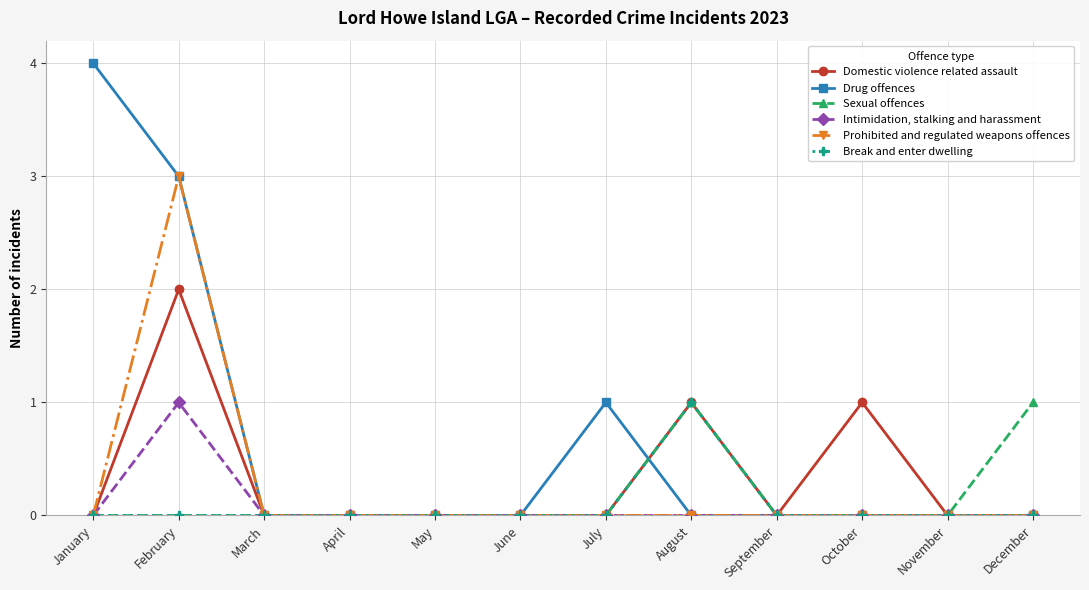

Reading left to right, transcribe all the data shown in this chart.

Domestic violence related assault: 0	2	0	0	0	0	0	1	0	1	0	0
Drug offences: 4	3	0	0	0	0	1	0	0	0	0	0
Sexual offences: 0	0	0	0	0	0	0	1	0	0	0	1
Intimidation, stalking and harassment: 0	1	0	0	0	0	0	0	0	0	0	0
Prohibited and regulated weapons offences: 0	3	0	0	0	0	0	0	0	0	0	0
Break and enter dwelling: 0	0	0	0	0	0	0	1	0	0	0	0